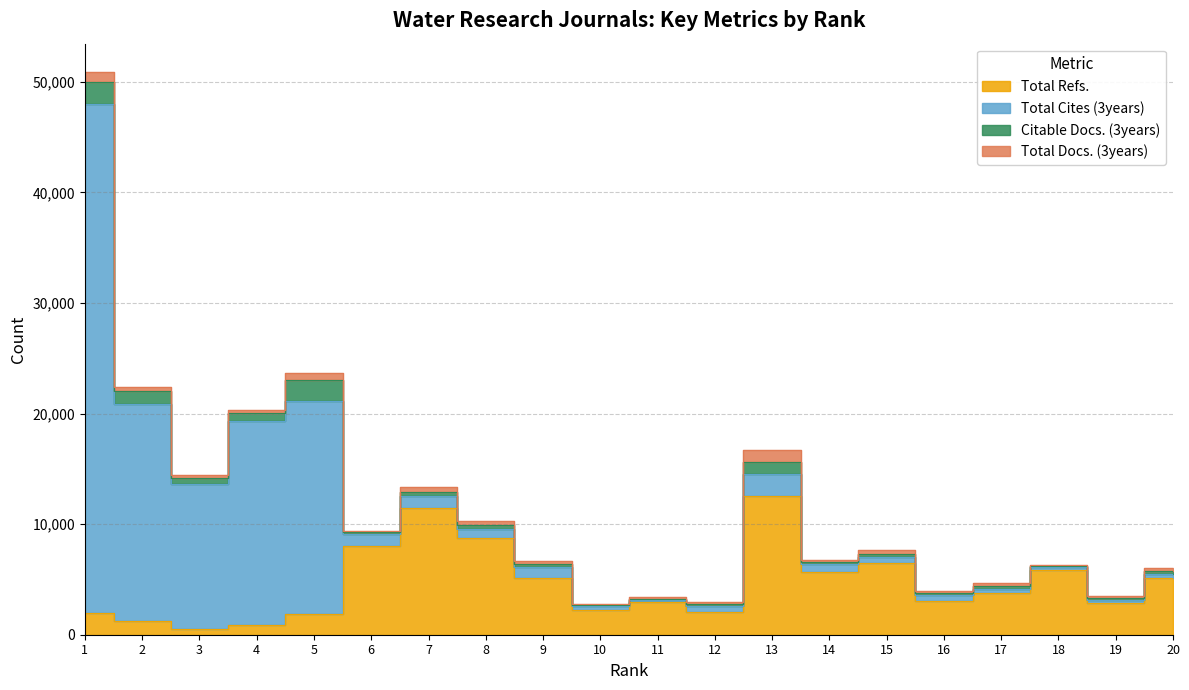

What is the average value of the Total Cites (3years) series?

6334